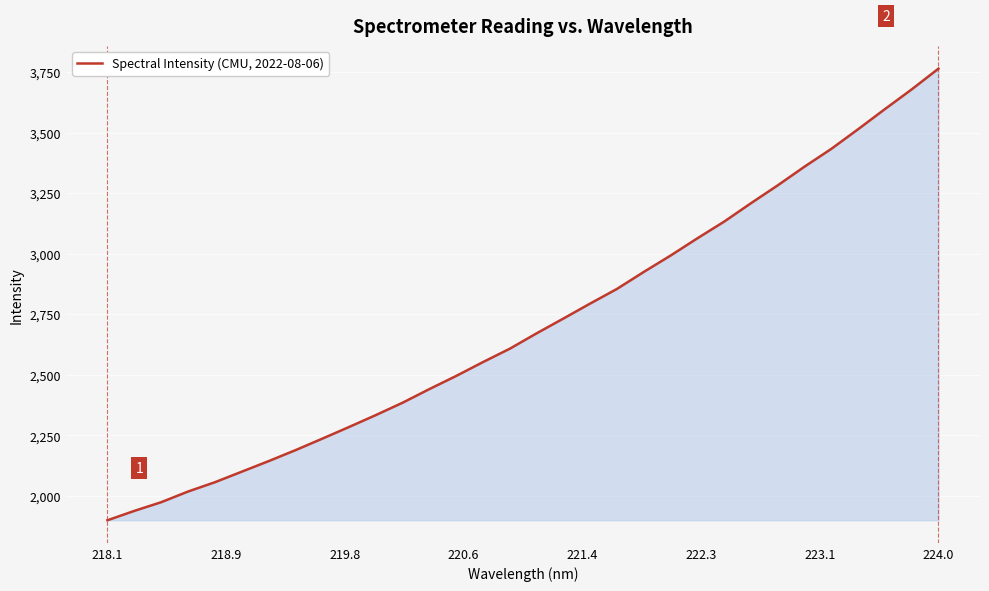

What is the maximum value shown in the chart?

3763.5